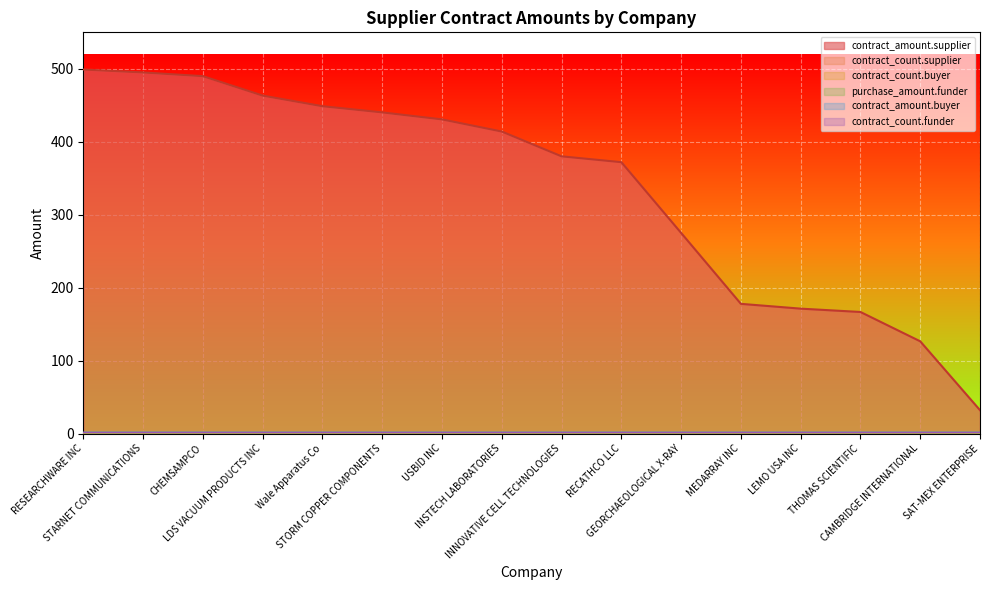

Which series has the widest spread of values?

contract_amount.supplier